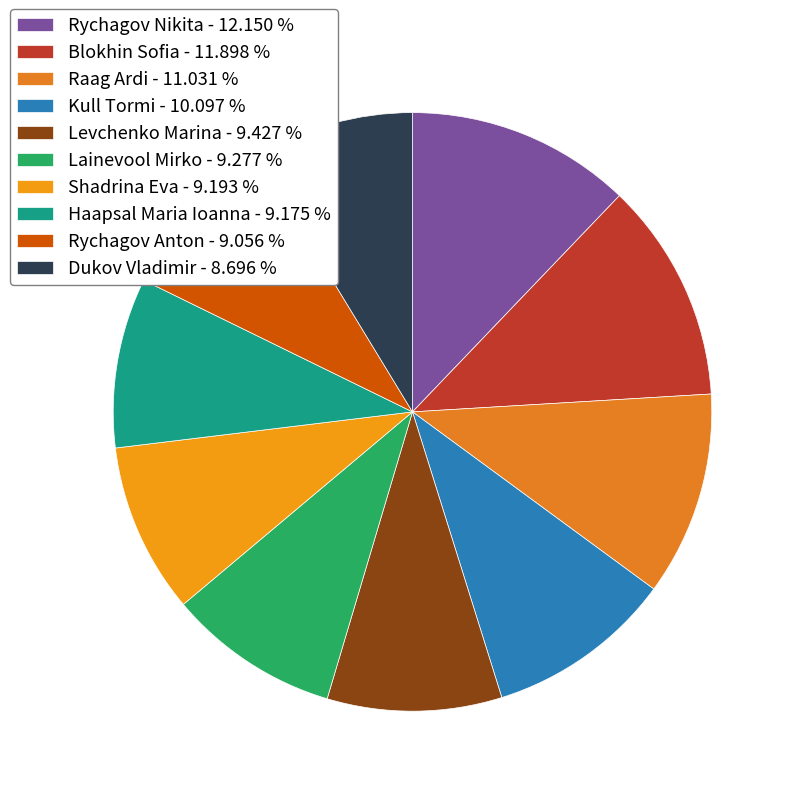

How many slices are in this pie chart?

10